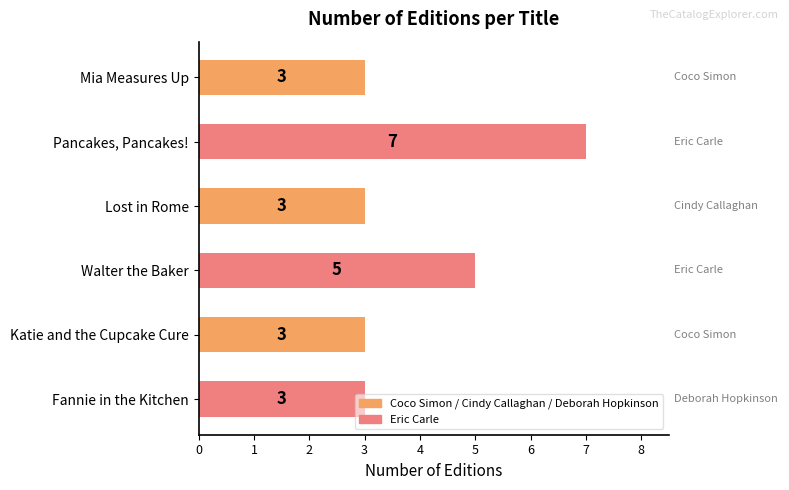

The value at Katie and the Cupcake Cure is 5. True or false?

False